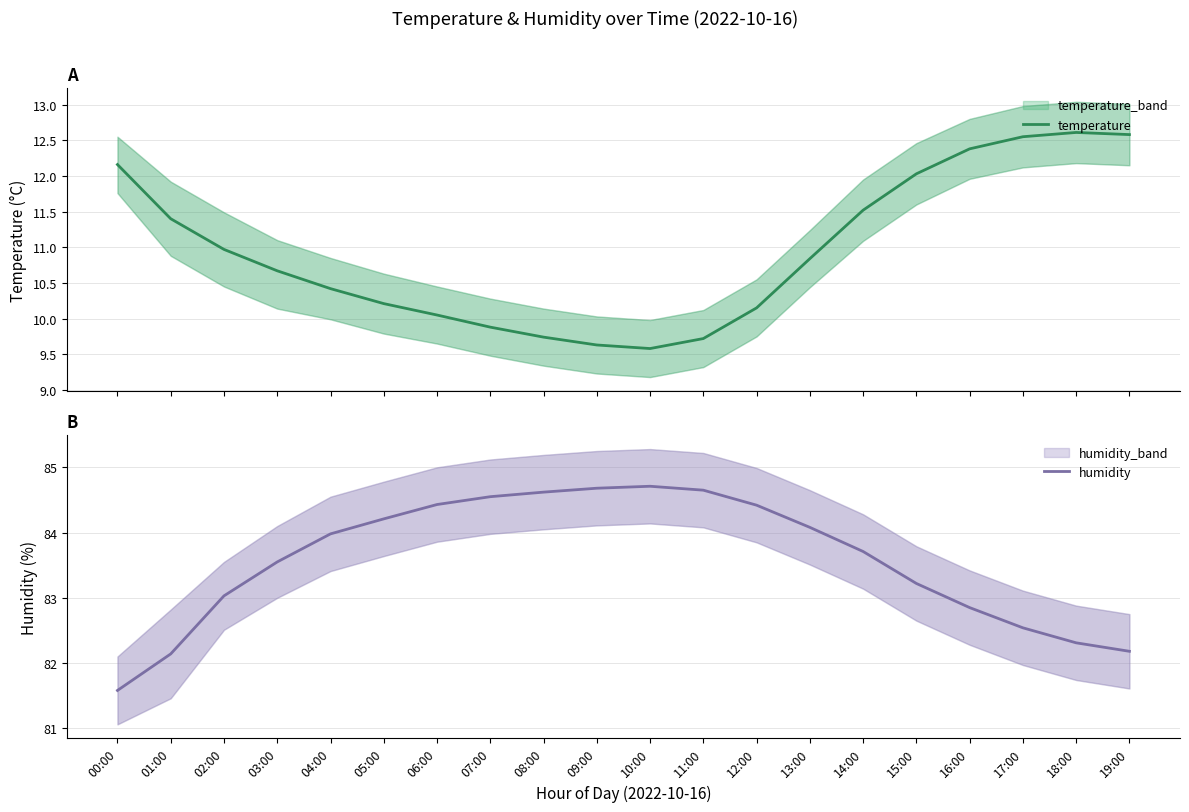

Is the value of humidity at 07:00 greater than the value of temperature at 07:00?

Yes